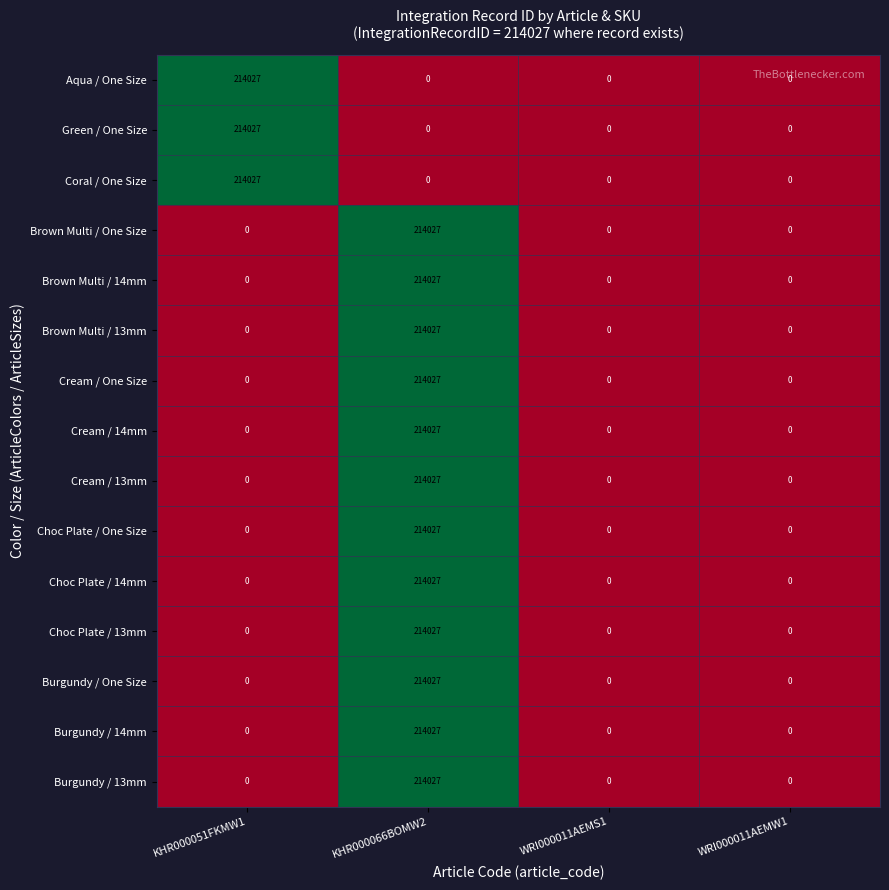

At which label does Coral / One Size reach its peak?

KHR000051FKMW1